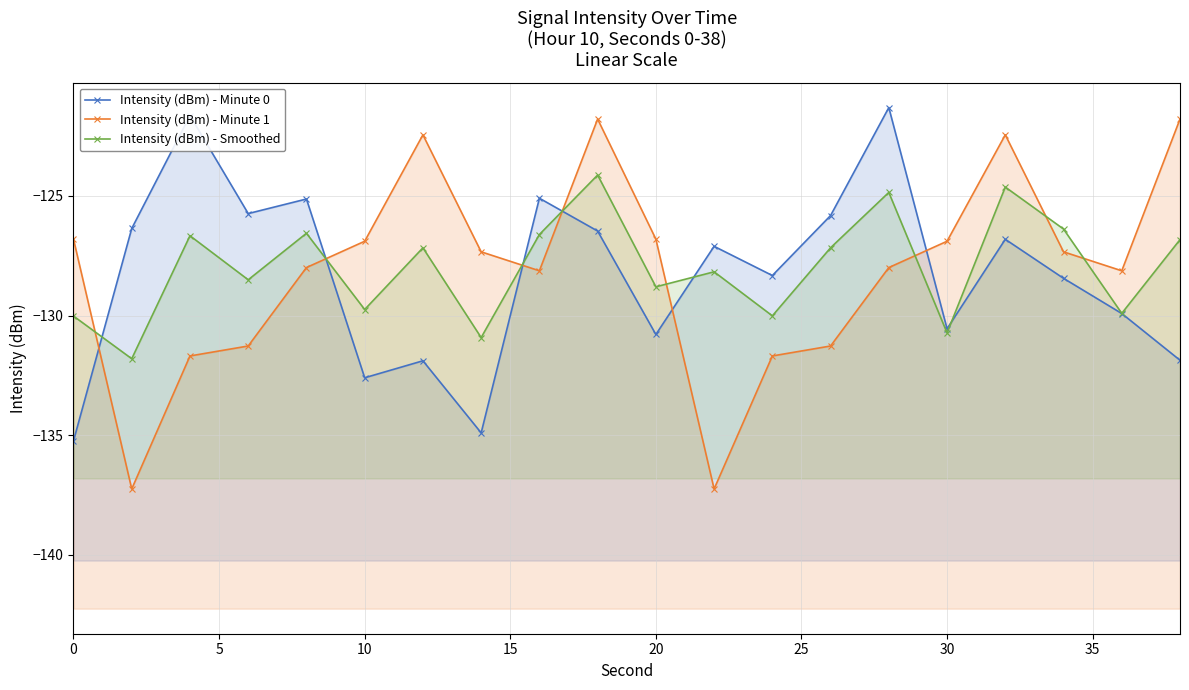

Reading right to left, transcribe all the data shown in this chart.

Intensity (dBm) - Minute 0: -131.9	-129.9	-128.4	-126.8	-130.6	-121.3	-125.8	-128.3	-127.1	-130.8	-126.5	-125.1	-134.9	-131.9	-132.6	-125.1	-125.7	-121.6	-126.4	-135.2
Intensity (dBm) - Minute 1: -121.8	-128.1	-127.3	-122.5	-126.9	-128.0	-131.3	-131.7	-137.2	-126.8	-121.8	-128.1	-127.3	-122.5	-126.9	-128.0	-131.3	-131.7	-137.2	-126.8
Intensity (dBm) - Smoothed: -126.8	-129.9	-126.4	-124.6	-130.7	-124.9	-127.2	-130.0	-128.2	-128.8	-124.1	-126.6	-130.9	-127.2	-129.7	-126.6	-128.5	-126.7	-131.8	-130.0